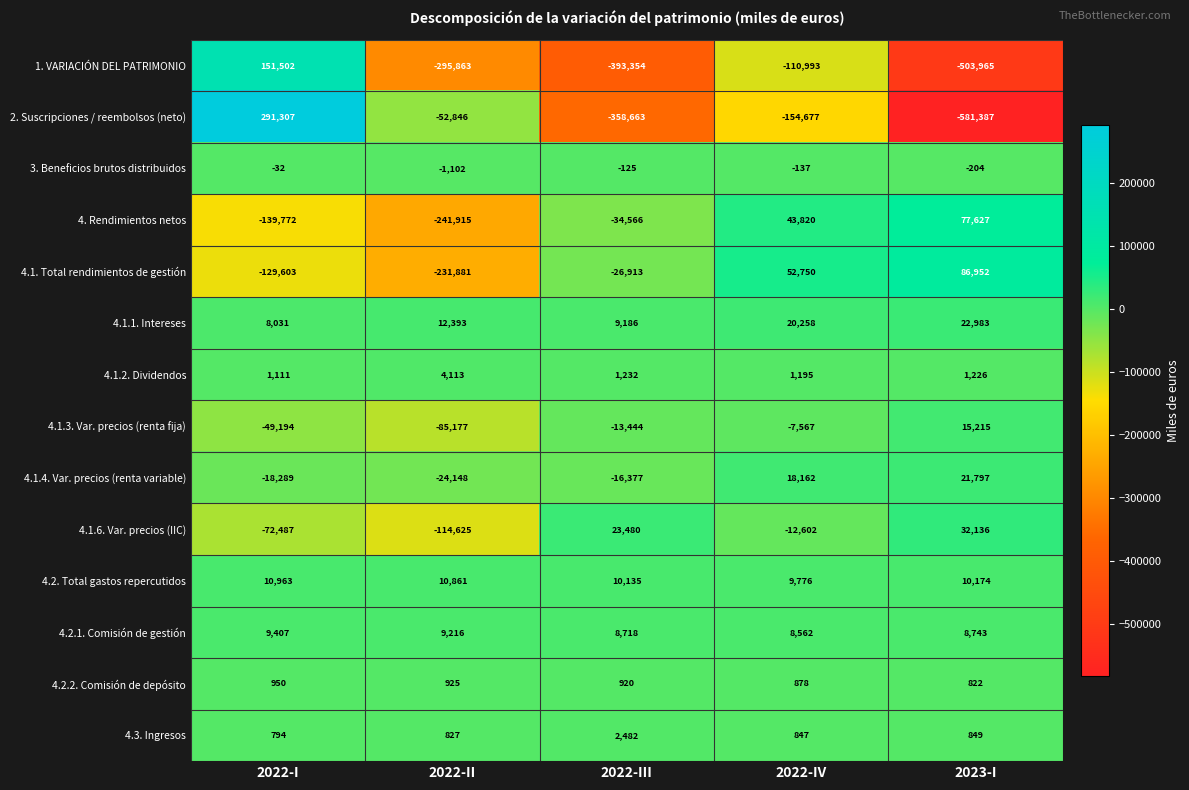

What is the total value across all series at 2023-I?

-807032